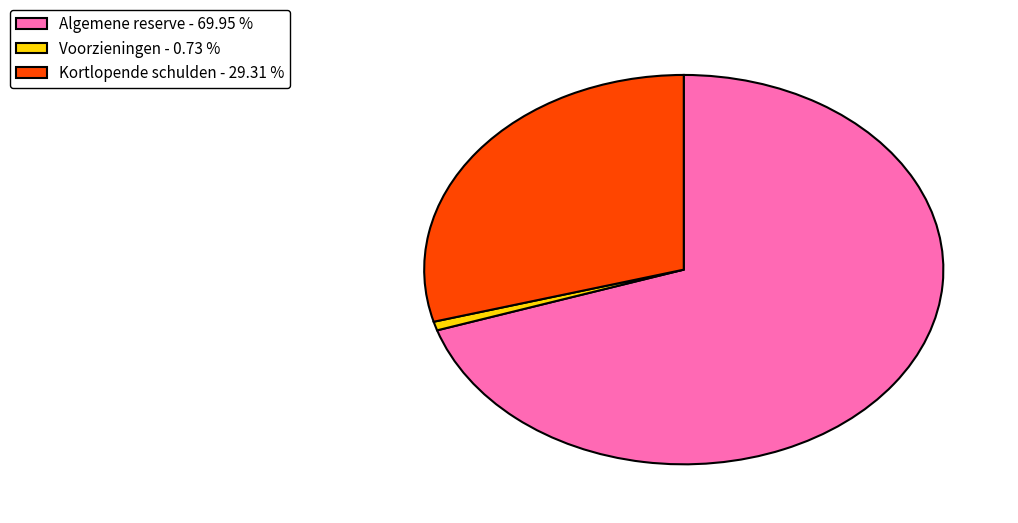

Do Algemene reserve and Voorzieningen together represent more than half of the pie?

Yes